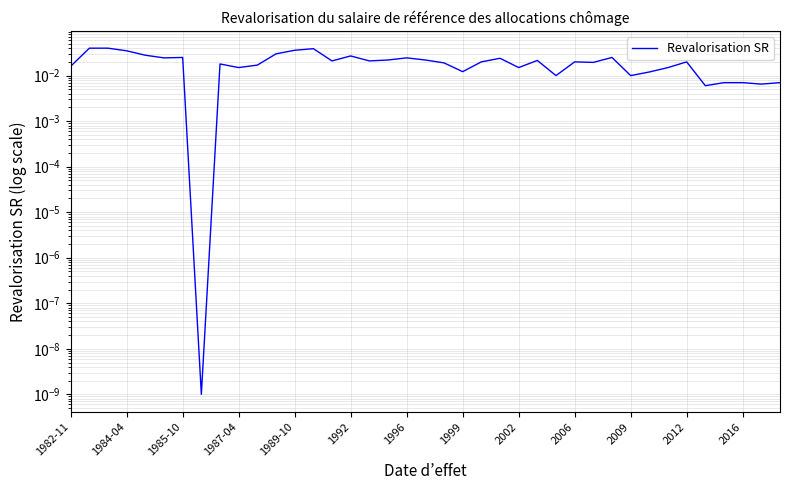

Is it true that the value at 14 is 0.0?

True